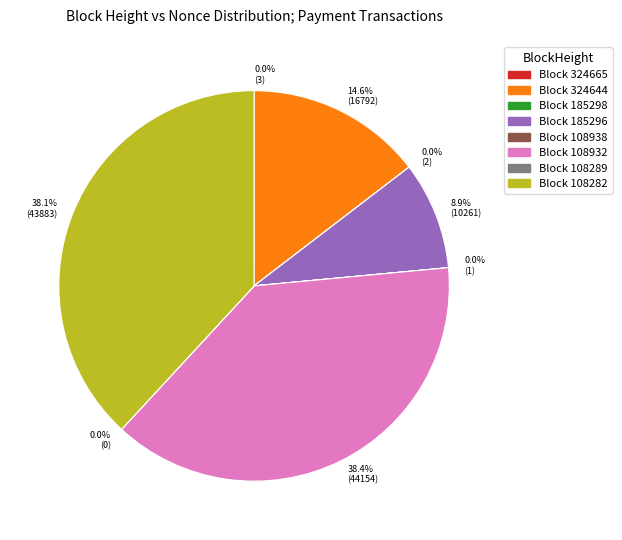

Between 8.9% (10261) and 38.4% (44154), which is larger?

38.4% (44154)